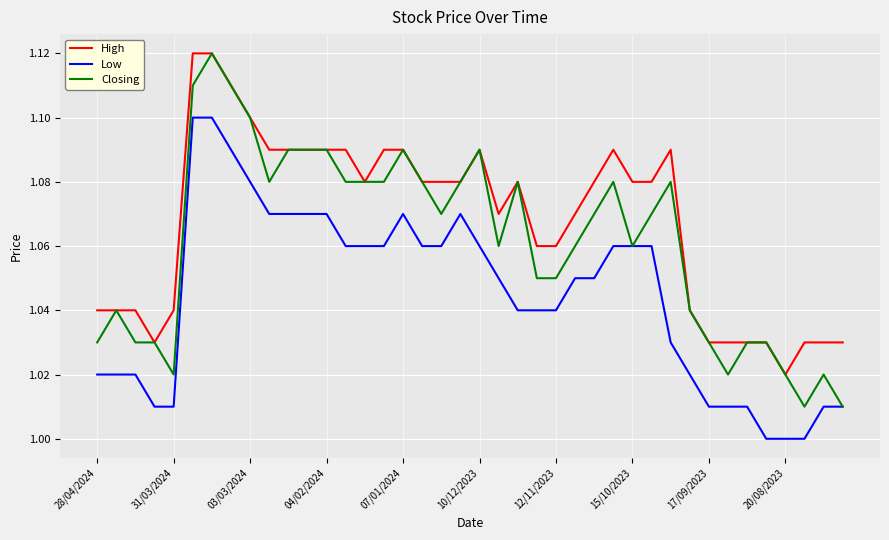

What is the difference between the maximum and minimum values in the Low series?

0.1